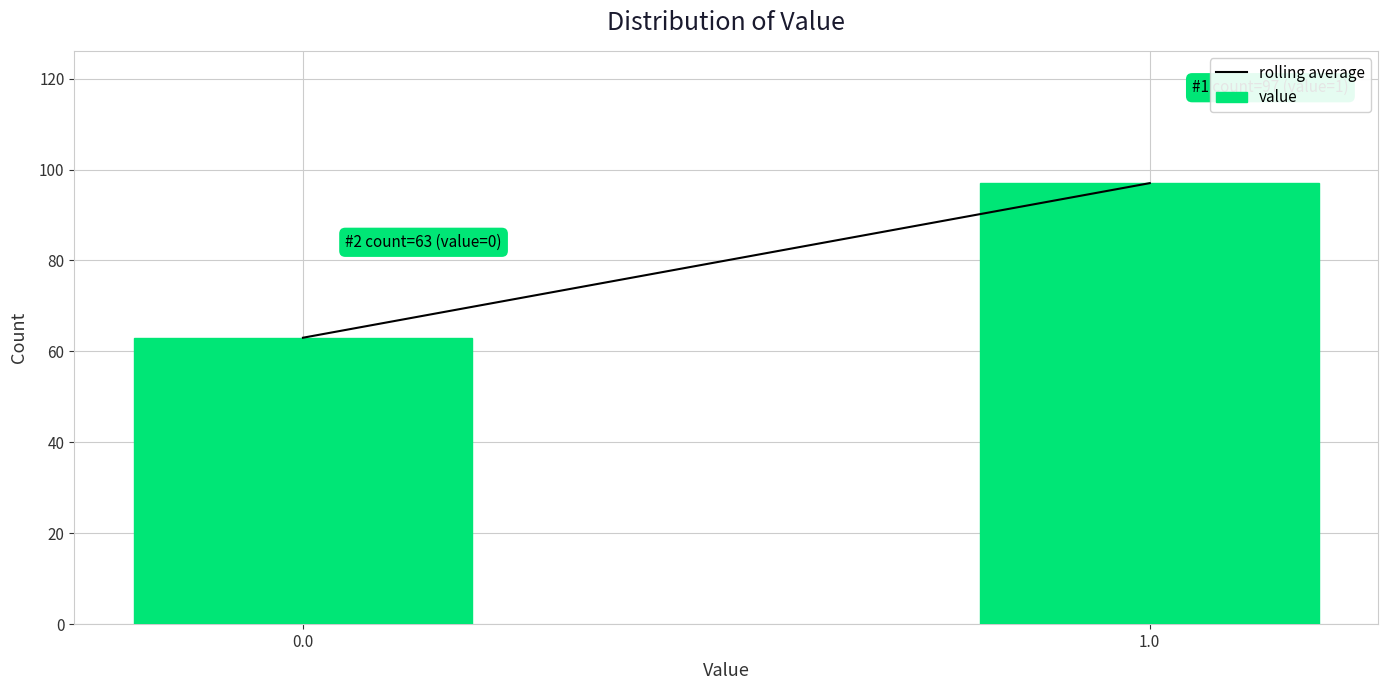

Reading left to right, list all the values displayed in this chart.

0.0=63	1.0=97